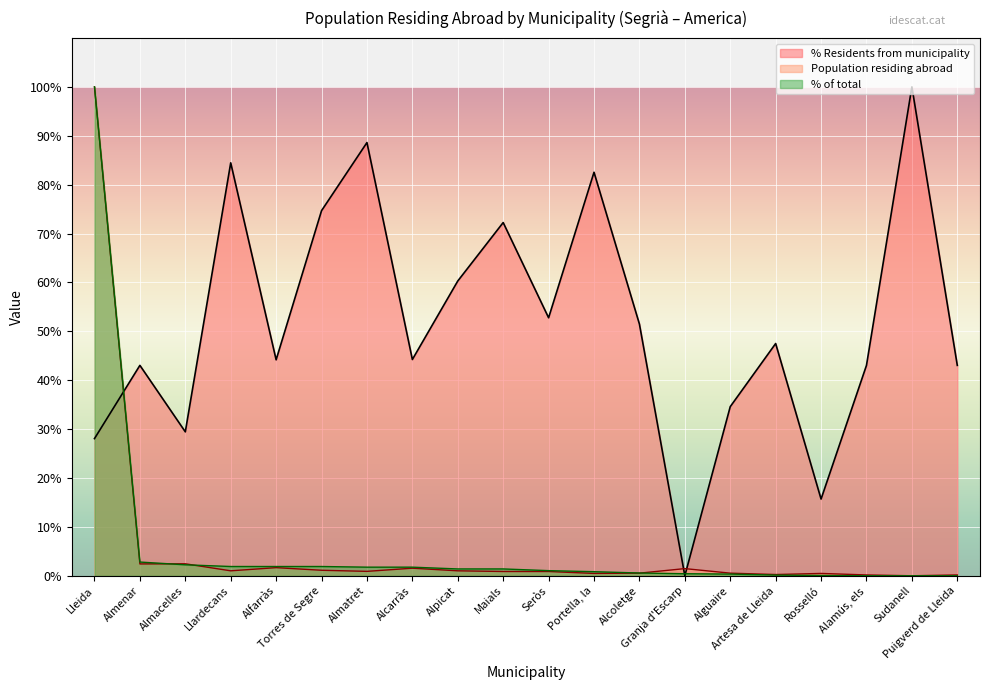

What is the total value across all series at Sudanell?

100.0